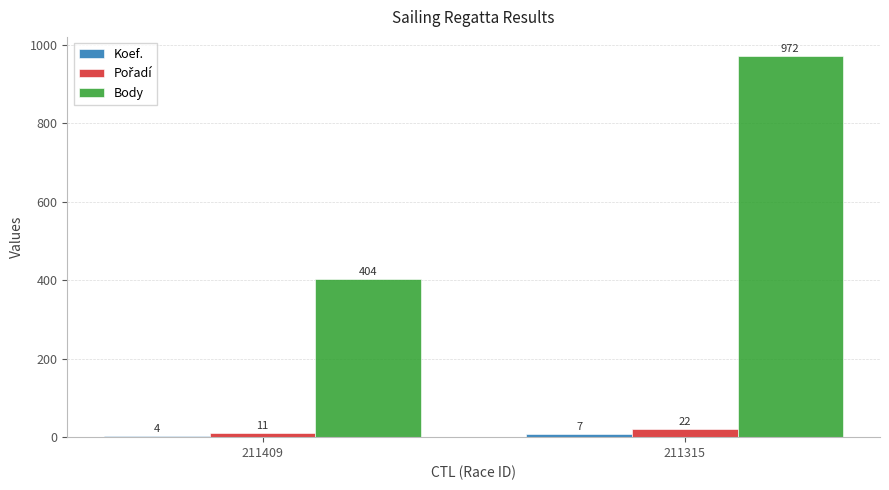

Which series changed the most between 211409 and 211315?

Body